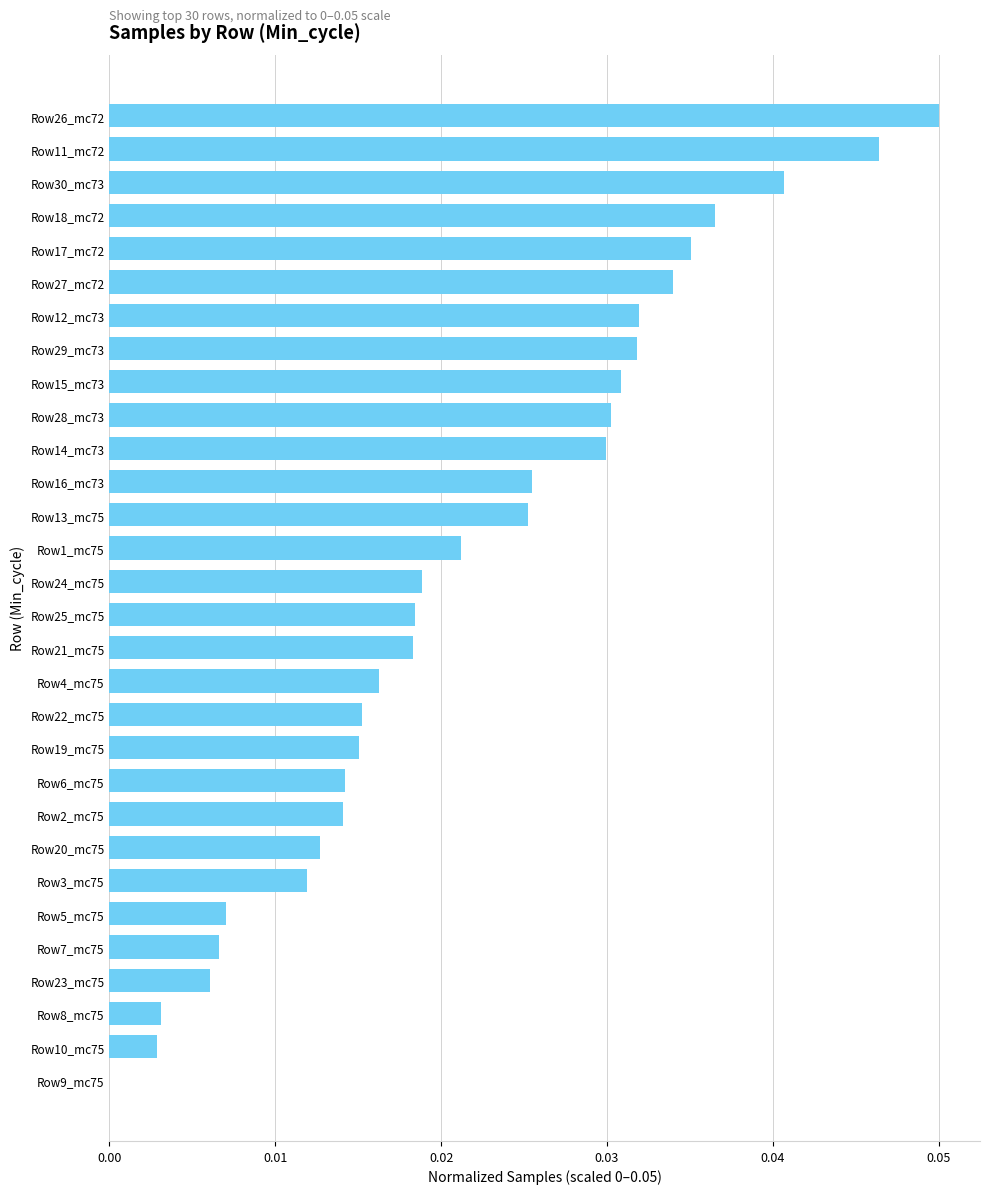

Where is the data nearest to the value 0?

Row9_mc75